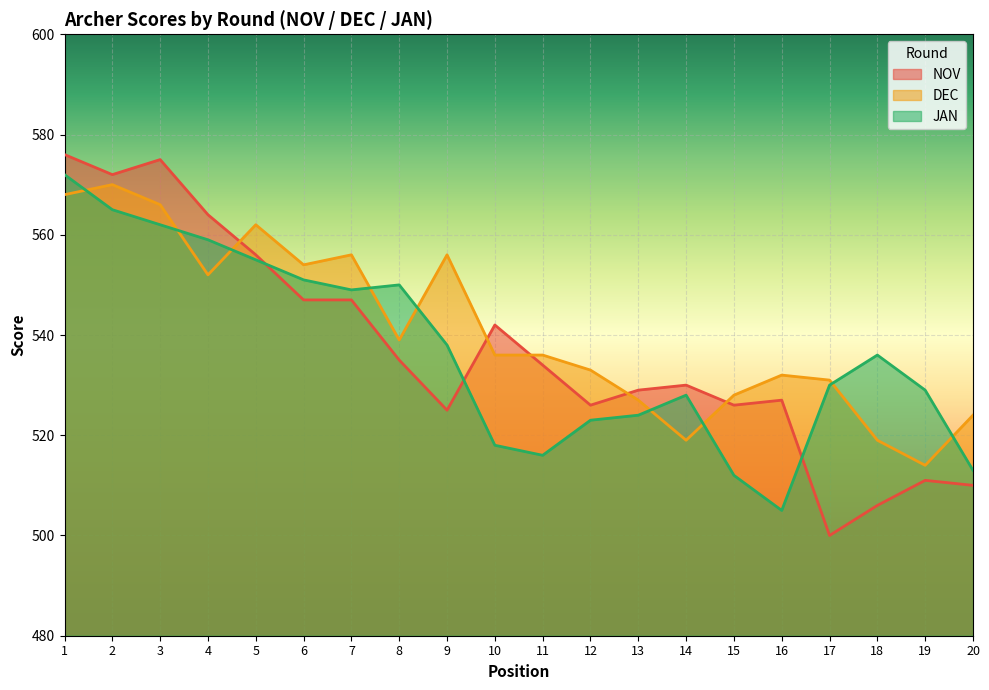

In JAN, how many points are lower than both neighbors (excluding endpoints)?

3